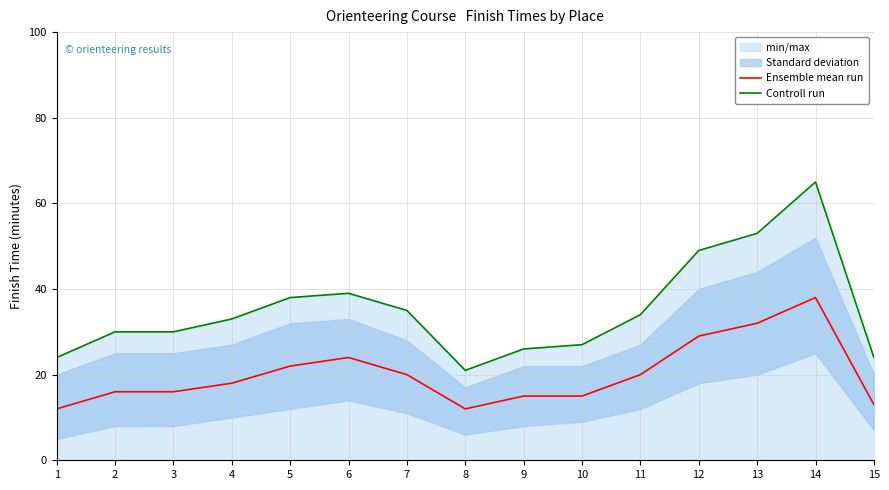

Rank the categories by Ensemble mean run value from highest to lowest.

14, 13, 12, 6, 5, 7, 11, 4, 2, 3, 9, 10, 15, 1, 8